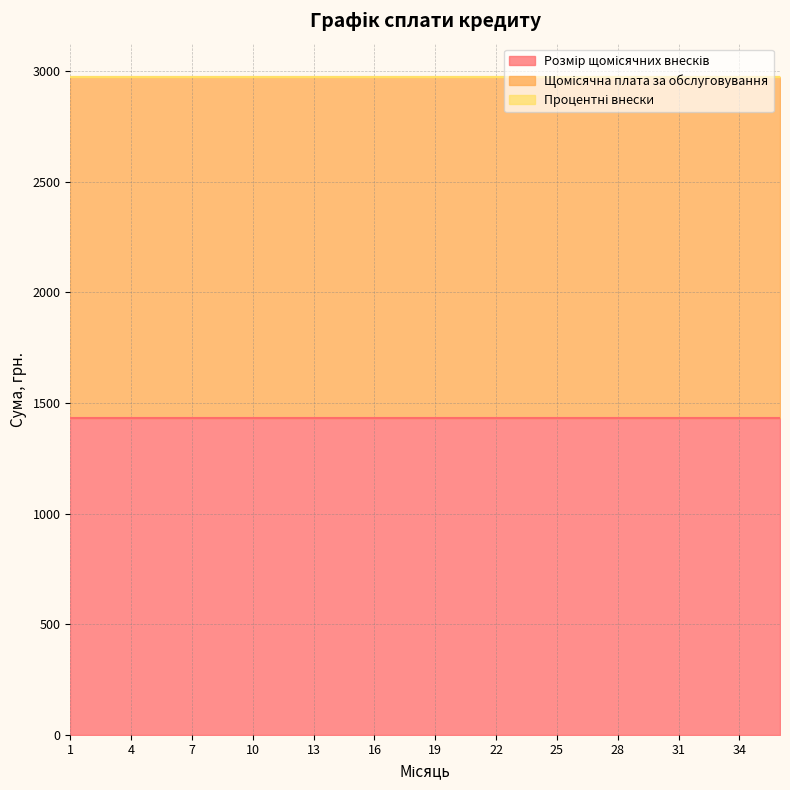

Reading left to right, extract all data points from this chart.

Розмір щомісячних внесків: 1430.6	1430.6	1430.6	1430.6	1430.6	1430.6	1430.6	1430.6	1430.6	1430.6	1430.6	1430.6	1430.6	1430.6	1430.6	1430.6	1430.6	1430.6	1430.6	1430.6	1430.6	1430.6	1430.6	1430.6	1430.6	1430.6	1430.6	1430.6	1430.6	1430.6	1430.6	1430.6	1430.6	1430.6	1430.6	1430.6
Щомісячна плата за обслуговування: 1545.0	1545.0	1545.0	1545.0	1545.0	1545.0	1545.0	1545.0	1545.0	1545.0	1545.0	1545.0	1545.0	1545.0	1545.0	1545.0	1545.0	1545.0	1545.0	1545.0	1545.0	1545.0	1545.0	1545.0	1545.0	1545.0	1545.0	1545.0	1545.0	1545.0	1545.0	1545.0	1545.0	1545.0	1545.0	1545.0
Процентні внески: 0.4	0.4	0.4	0.4	0.4	0.4	0.4	0.4	0.4	0.4	0.4	0.4	0.4	0.4	0.4	0.4	0.4	0.4	0.4	0.4	0.4	0.4	0.4	0.4	0.4	0.4	0.4	0.4	0.4	0.4	0.4	0.4	0.4	0.4	0.4	0.4